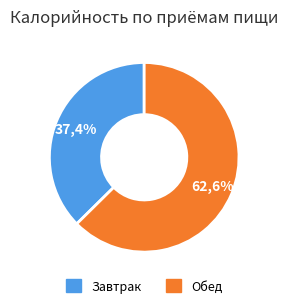

Is the sum of Обед and Завтрак greater than half?

Yes